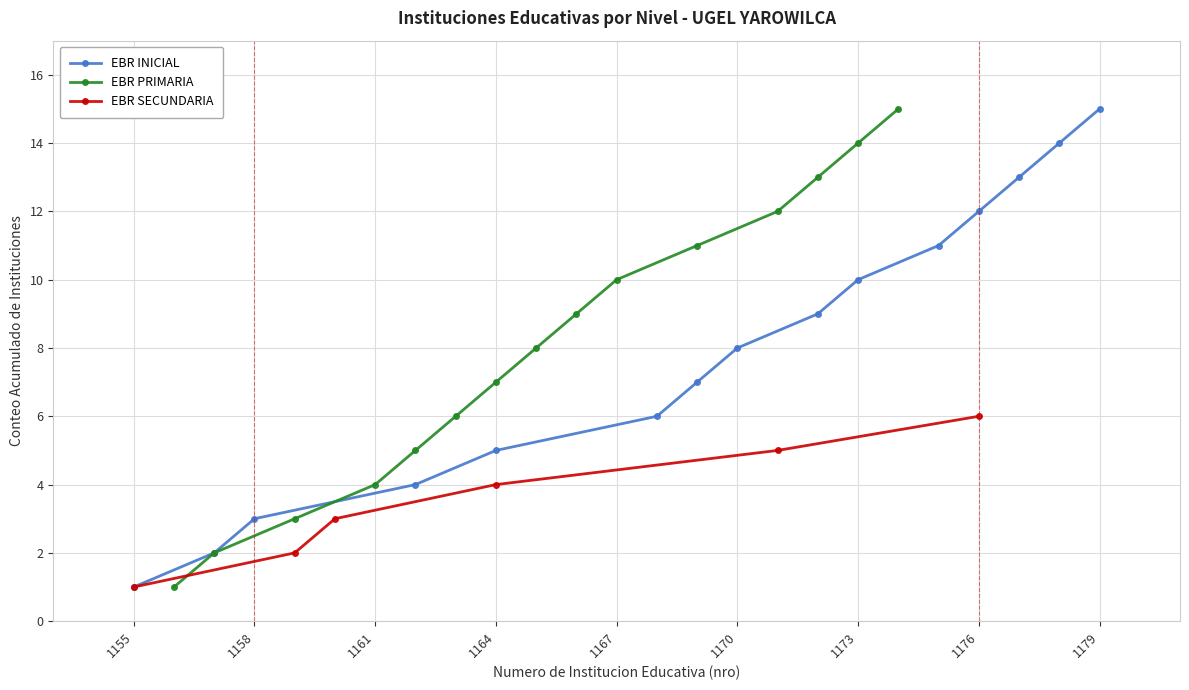

At which label does EBR INICIAL reach its peak?

1179